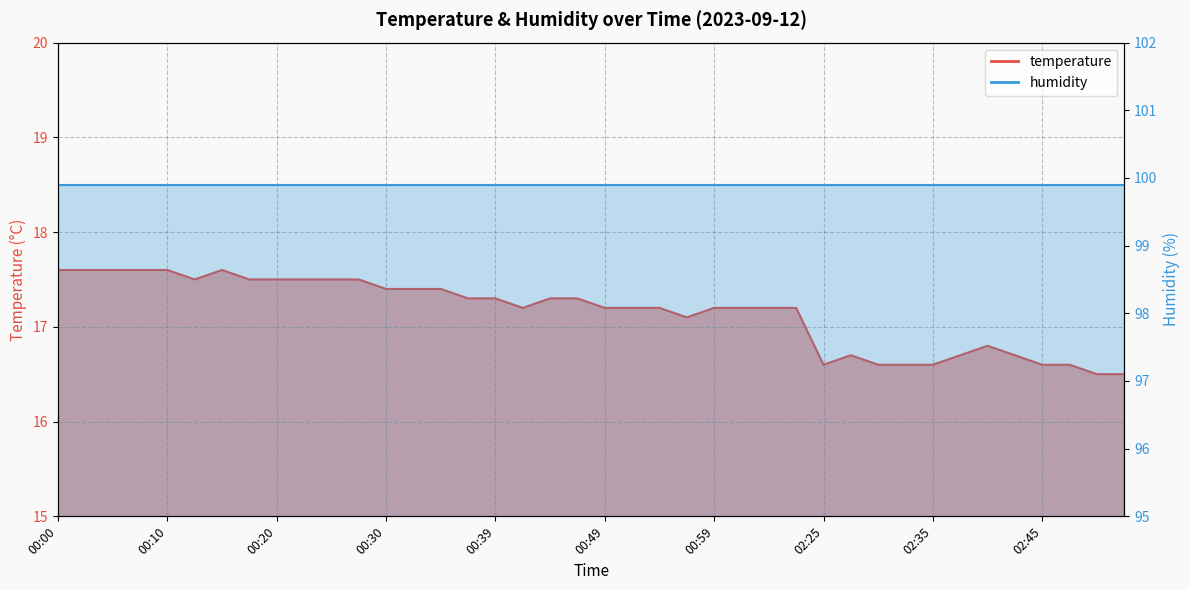

The chart shows a value of 17.6 at 00:08. True or false?

True